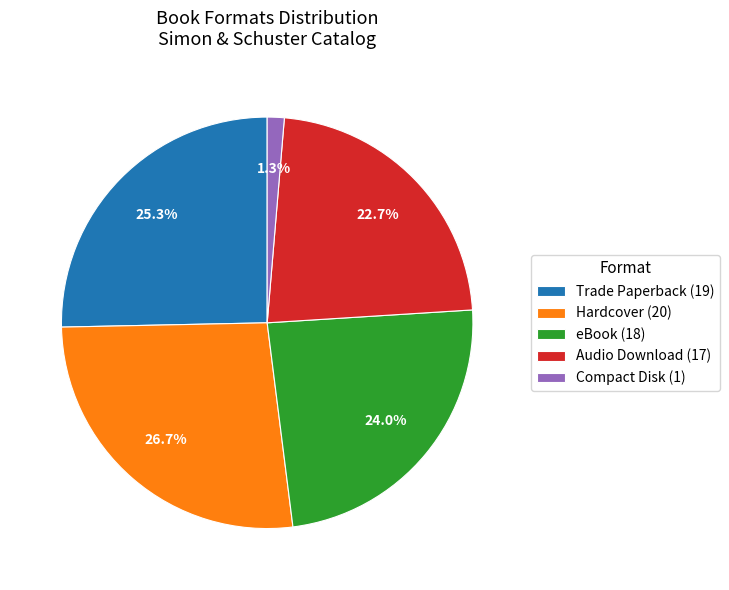

Is there a majority slice in this chart?

No